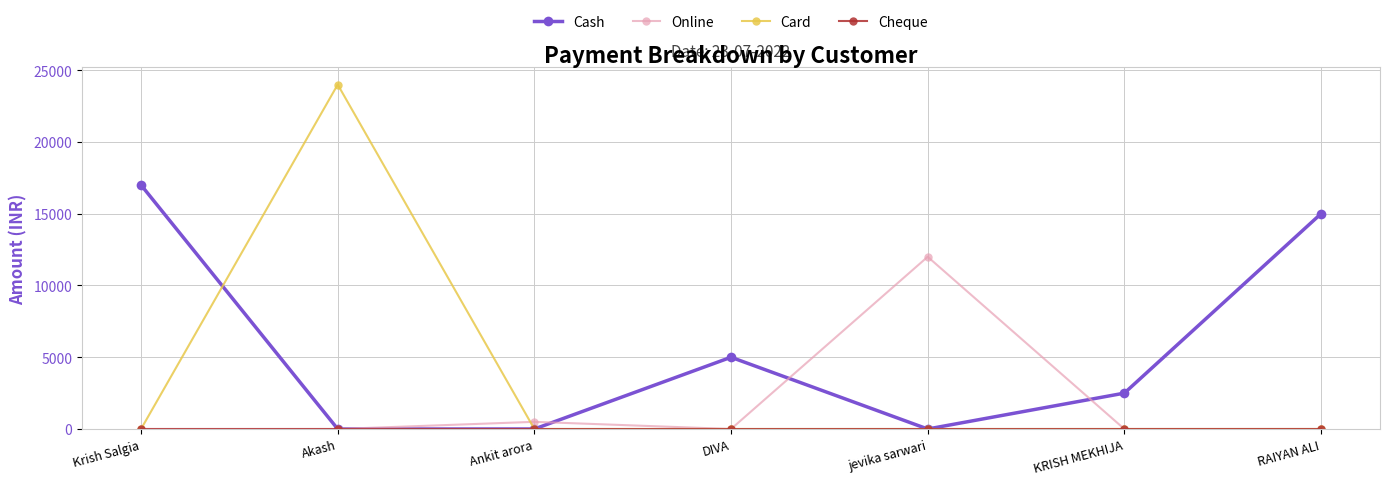

Which series has the largest range (max minus min)?

Card